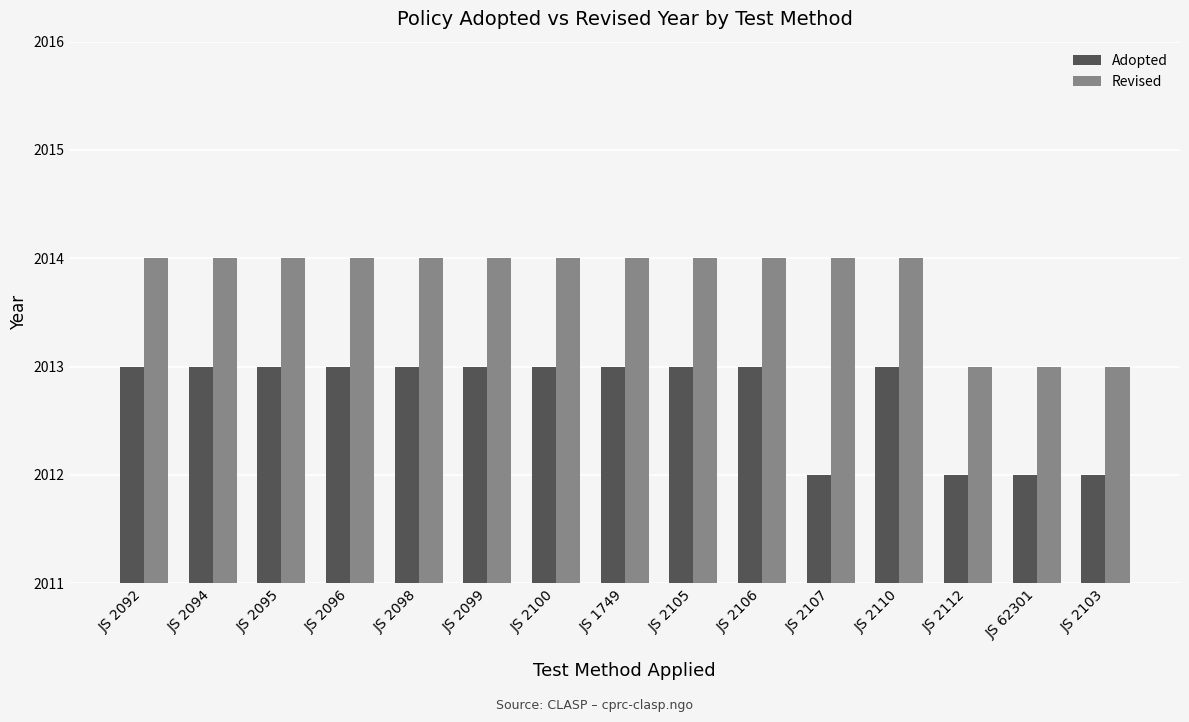

How many data points does each series have?

15